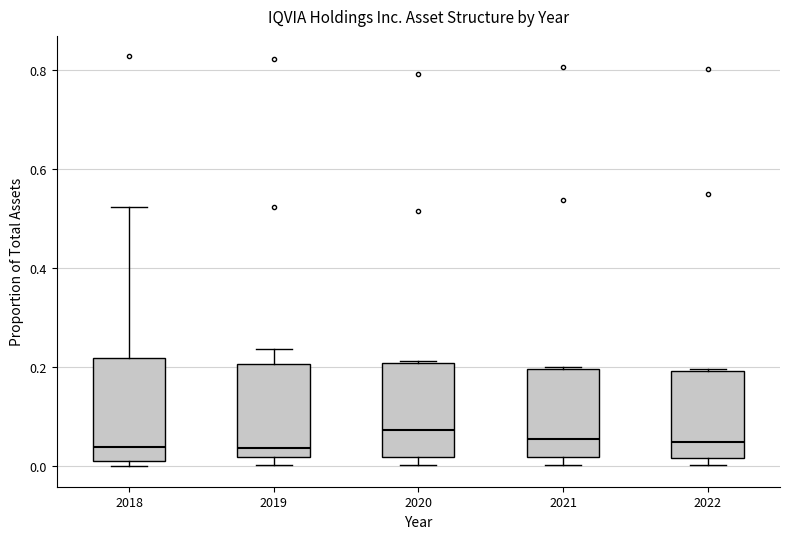

Reading left to right, transcribe this box plot: for each box, give where its median line is, the range the box spans, and where its two whiskers end, as read against the y-axis. The values are not printed on the chart, so give them approximately, as read against the axis.

2018: median 0.04, box 0.02 to 0.22, whiskers 0.00 to 0.52
2019: median 0.04, box 0.02 to 0.20, whiskers 0.00 to 0.24
2020: median 0.08, box 0.02 to 0.20, whiskers 0.00 to 0.22
2021: median 0.06, box 0.02 to 0.20, whiskers 0.00 to 0.20
2022: median 0.04, box 0.02 to 0.20, whiskers 0.00 to 0.20